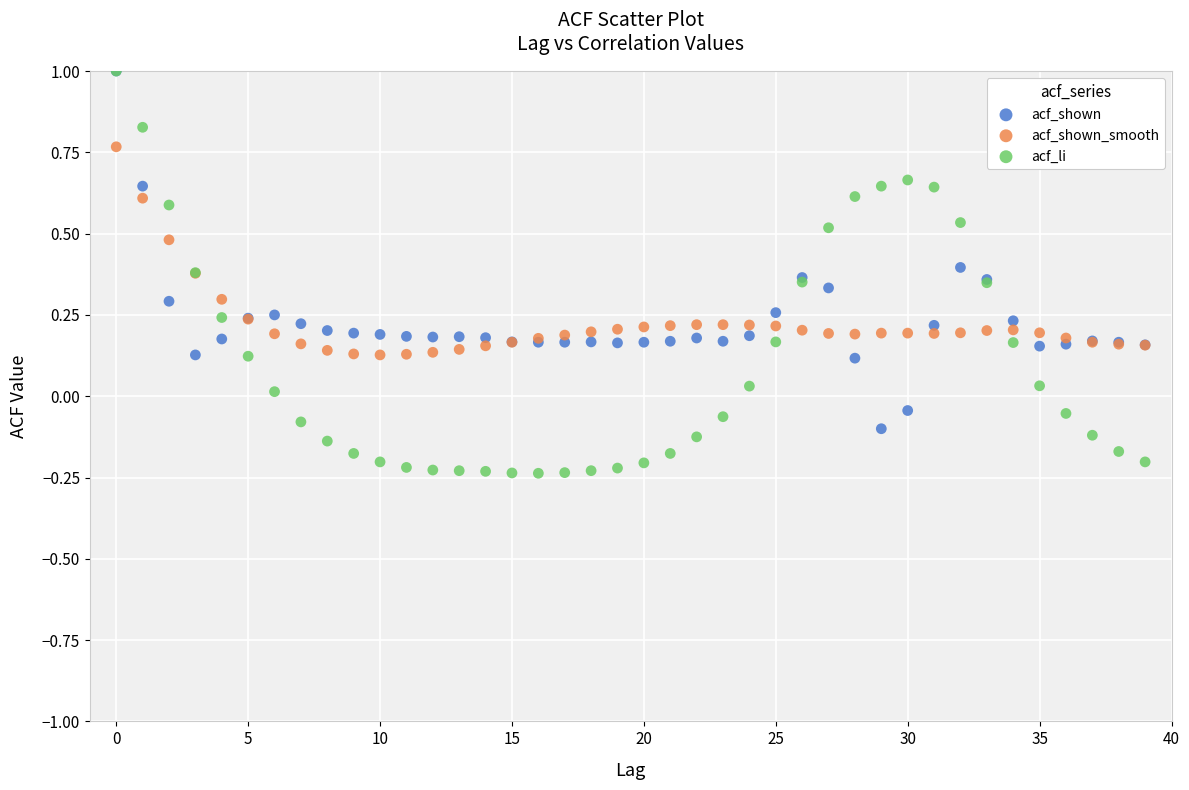

Which series has the largest Y range (max minus min)?

acf_li